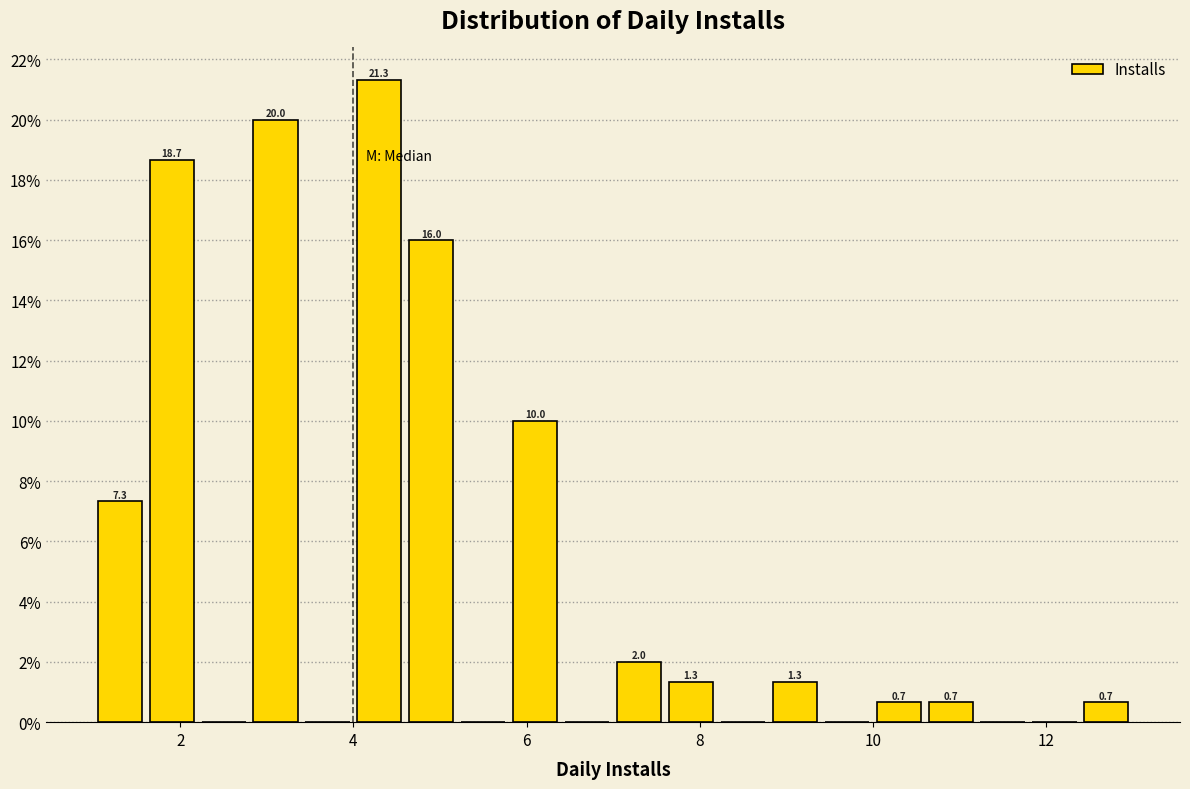

Read against the x-axis, roughly where is the centre of the tallest bar?

4.4